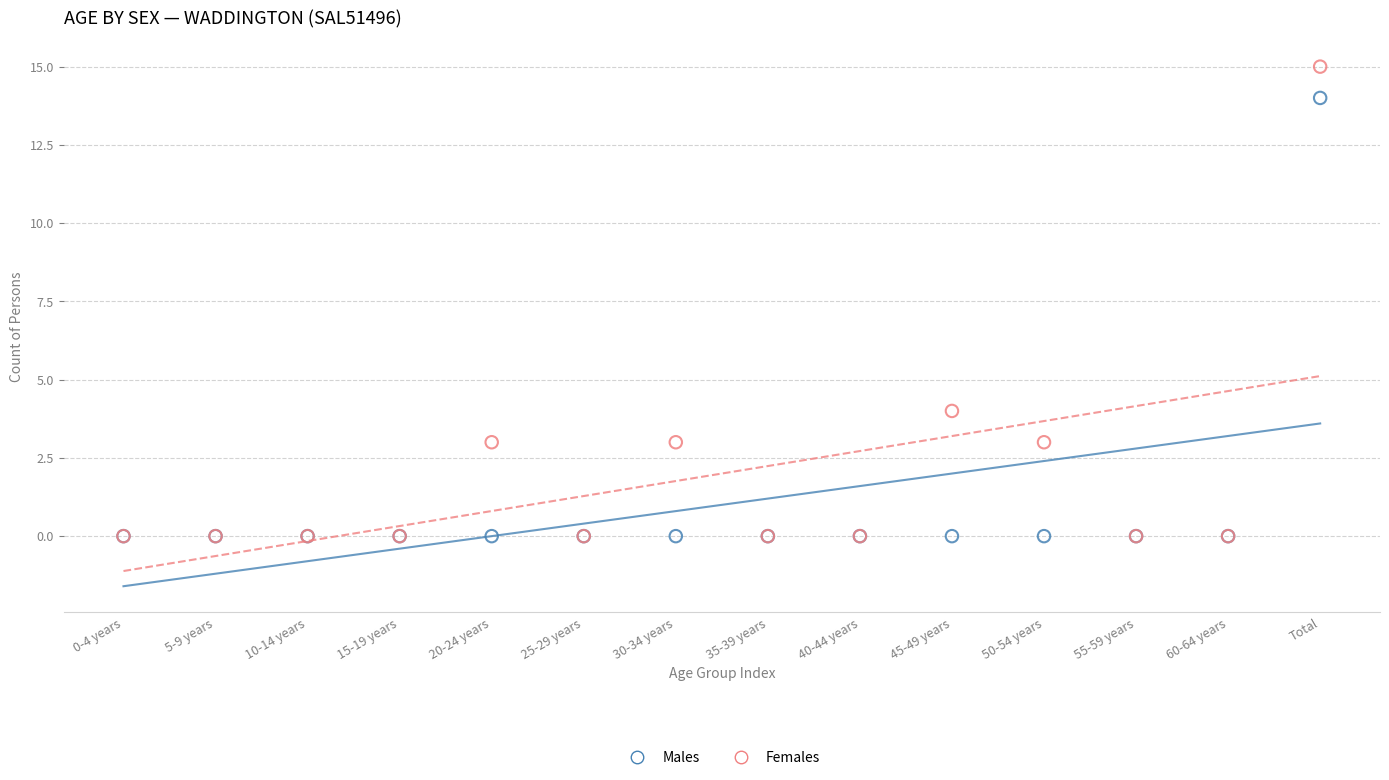

What are all the series names shown in the legend?

Males, Females